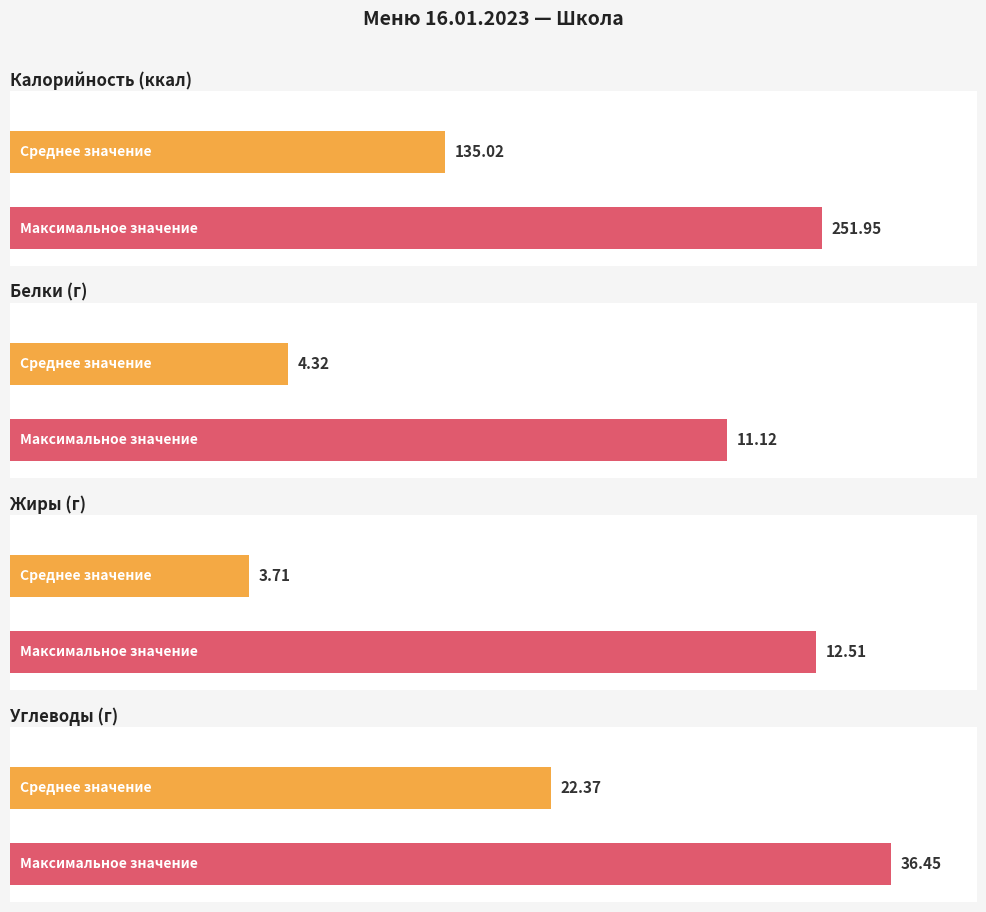

How many distinct data groups are displayed?

4